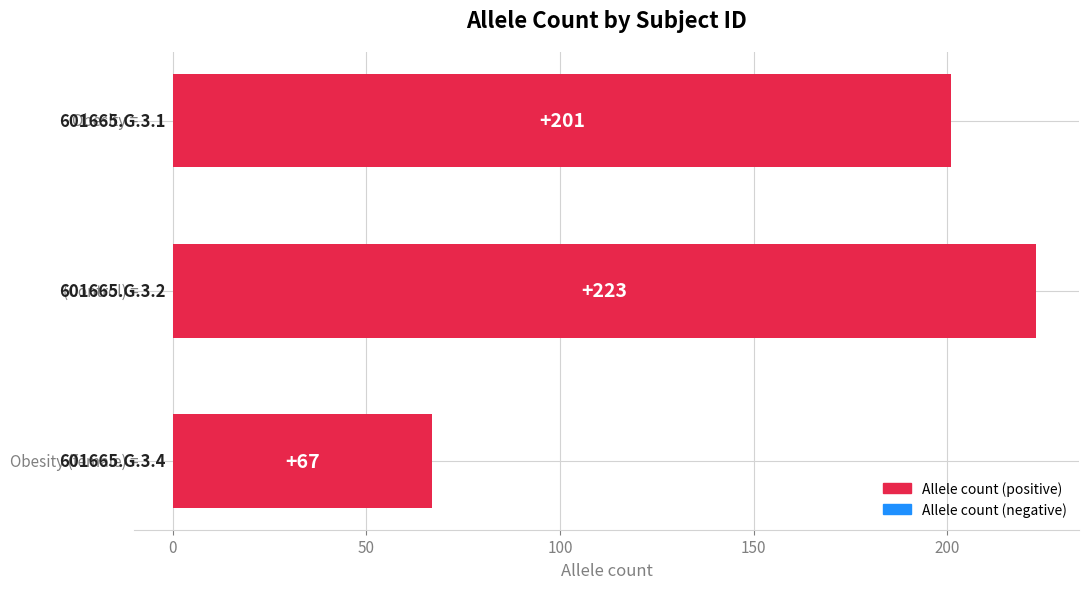

Count the values in the range 67 to 223.

3